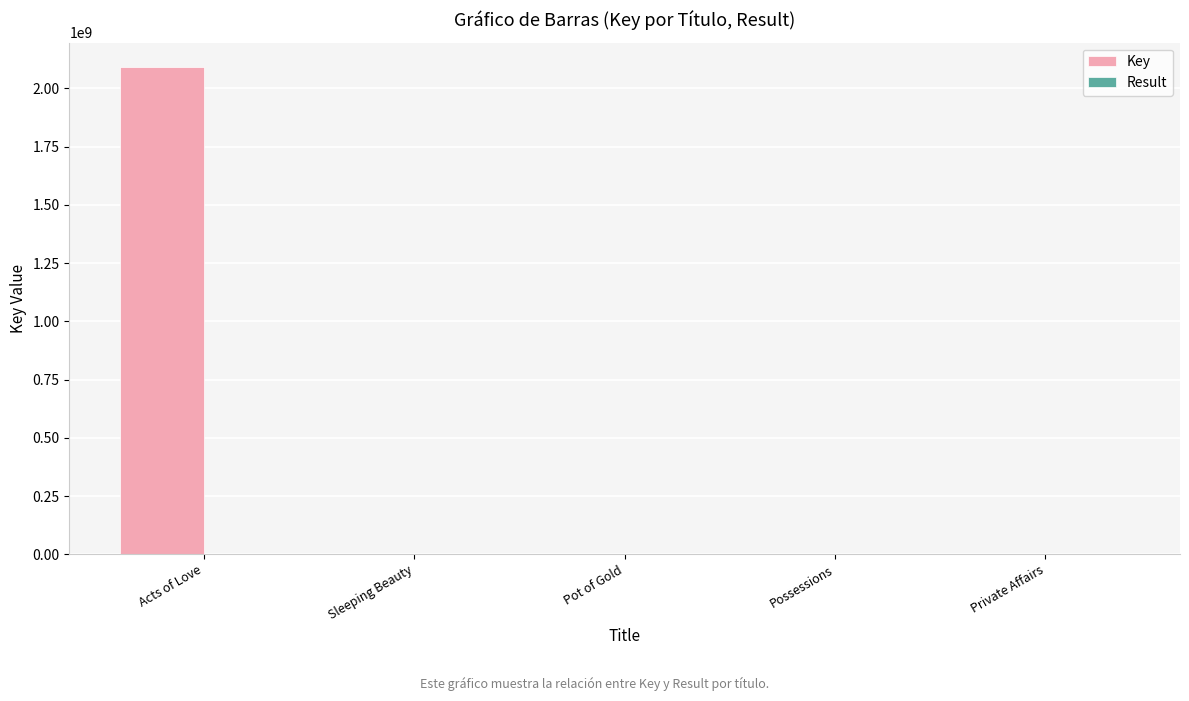

What is the maximum value shown in the chart?

2091919882